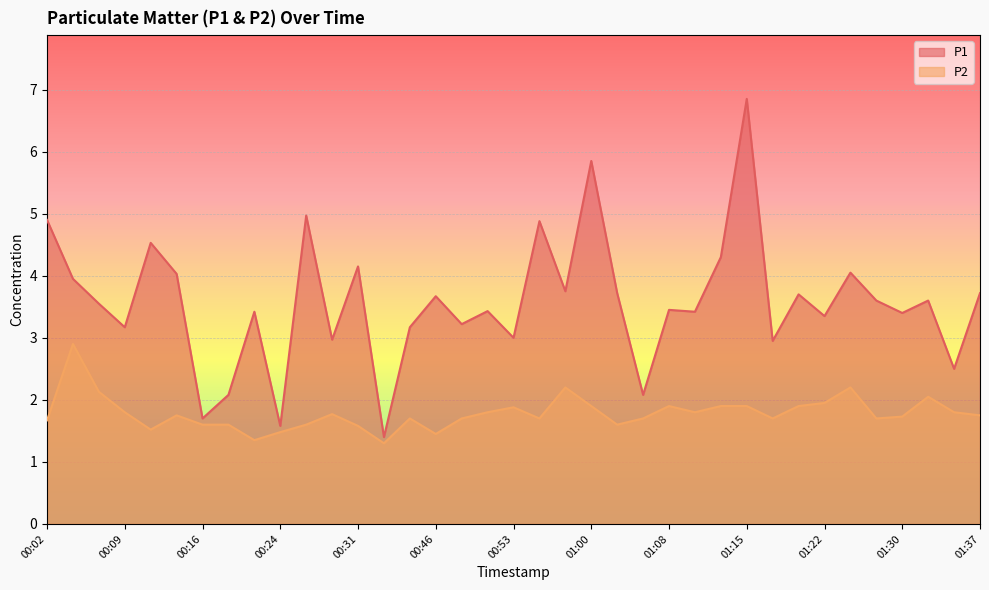

Reading left to right, what are all the values shown in this chart?

P1: 00:02=4.9	00:04=4.0	00:07=3.5	00:09=3.2	00:11=4.5	00:14=4.0	00:16=1.7	00:19=2.1	00:21=3.4	00:24=1.6	00:26=5.0	00:28=3.0	00:31=4.2	00:33=1.4	00:36=3.2	00:46=3.7	00:48=3.2	00:51=3.4	00:53=3.0	00:55=4.9	00:58=3.8	01:00=5.8	01:03=3.7	01:05=2.1	01:08=3.5	01:10=3.4	01:12=4.3	01:15=6.8	01:17=3.0	01:20=3.7	01:22=3.4	01:25=4.0	01:27=3.6	01:30=3.4	01:32=3.6	01:35=2.5	01:37=3.7
P2: 00:02=1.7	00:04=2.9	00:07=2.1	00:09=1.8	00:11=1.5	00:14=1.8	00:16=1.6	00:19=1.6	00:21=1.4	00:24=1.5	00:26=1.6	00:28=1.8	00:31=1.6	00:33=1.3	00:36=1.7	00:46=1.4	00:48=1.7	00:51=1.8	00:53=1.9	00:55=1.7	00:58=2.2	01:00=1.9	01:03=1.6	01:05=1.7	01:08=1.9	01:10=1.8	01:12=1.9	01:15=1.9	01:17=1.7	01:20=1.9	01:22=1.9	01:25=2.2	01:27=1.7	01:30=1.7	01:32=2.0	01:35=1.8	01:37=1.8